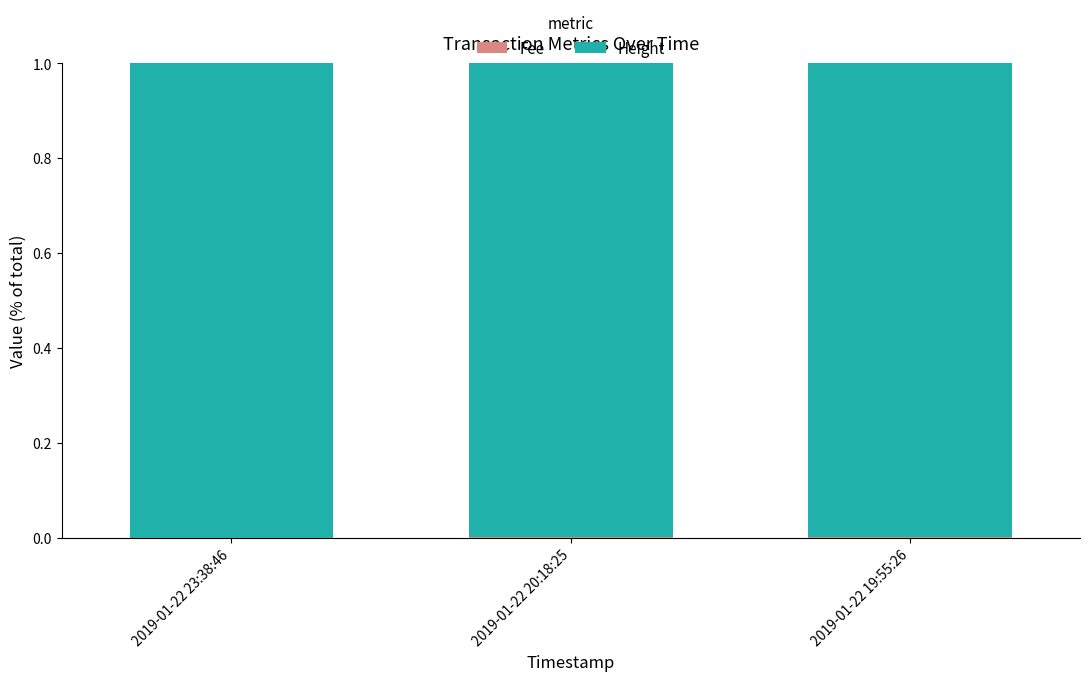

How many distinct data groups are displayed?

2